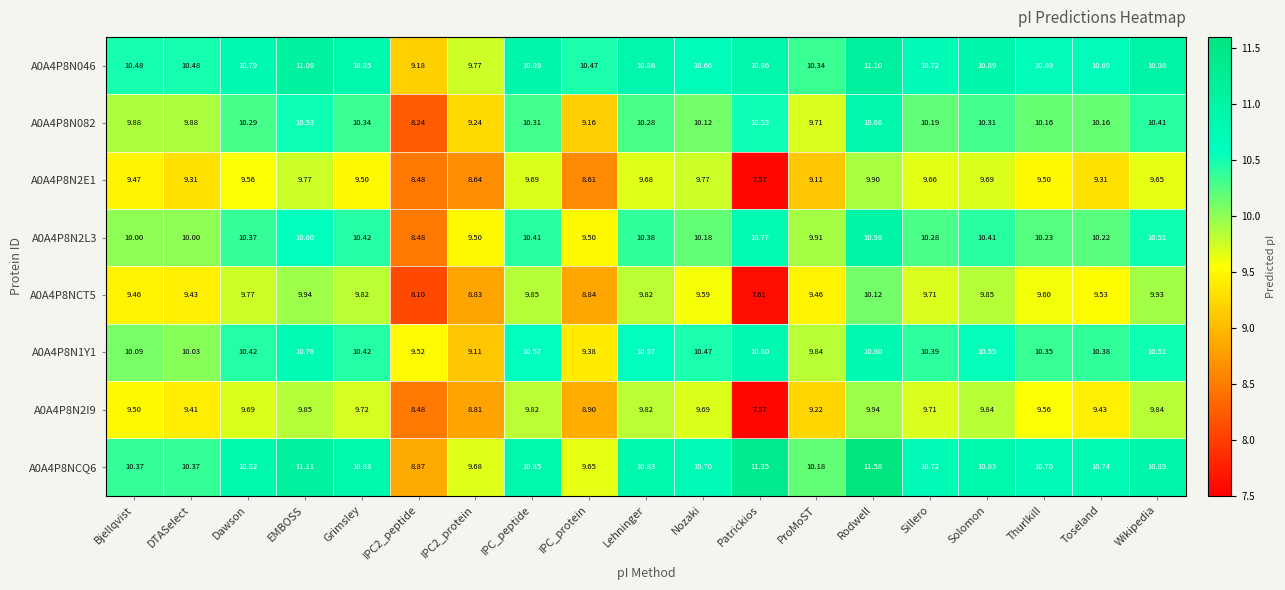

How many data points does each series have?

19